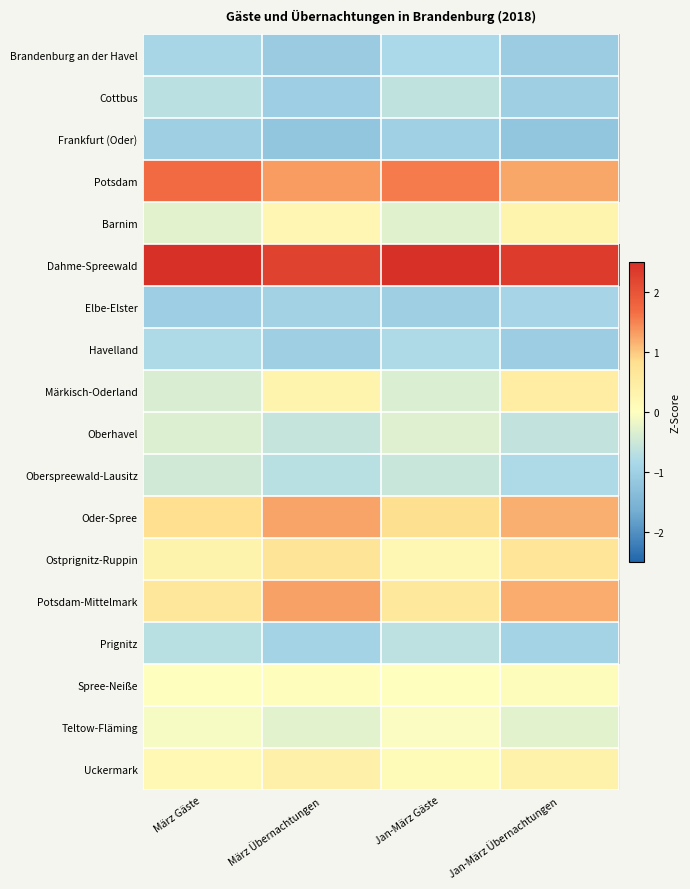

List the series in order of their peak value, lowest first.

Frankfurt (Oder), Elbe-Elster, Brandenburg an der Havel, Havelland, Prignitz, Cottbus, Oberspreewald-Lausitz, Oberhavel, Teltow-Fläming, Spree-Neiße, Barnim, Uckermark, Märkisch-Oderland, Ostprignitz-Ruppin, Oder-Spree, Potsdam-Mittelmark, Potsdam, Dahme-Spreewald